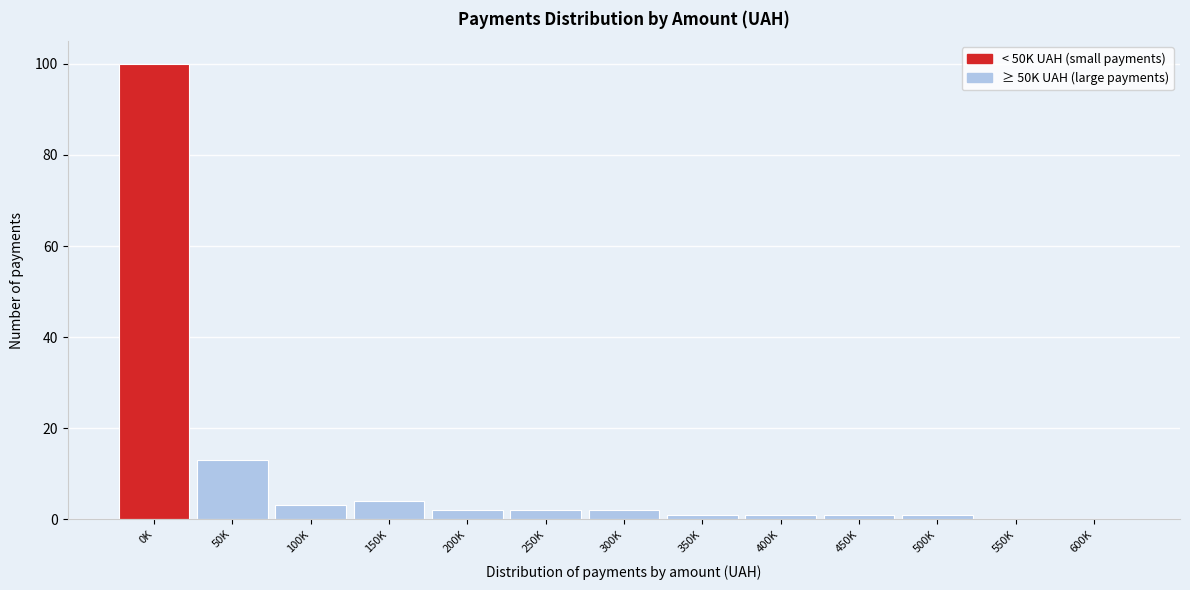

Reading right to left, list all the values displayed in this chart.

600K=0	550K=0	500K=1	450K=1	400K=1	350K=1	300K=2	250K=2	200K=2	150K=4	100K=3	50K=13	0K=100